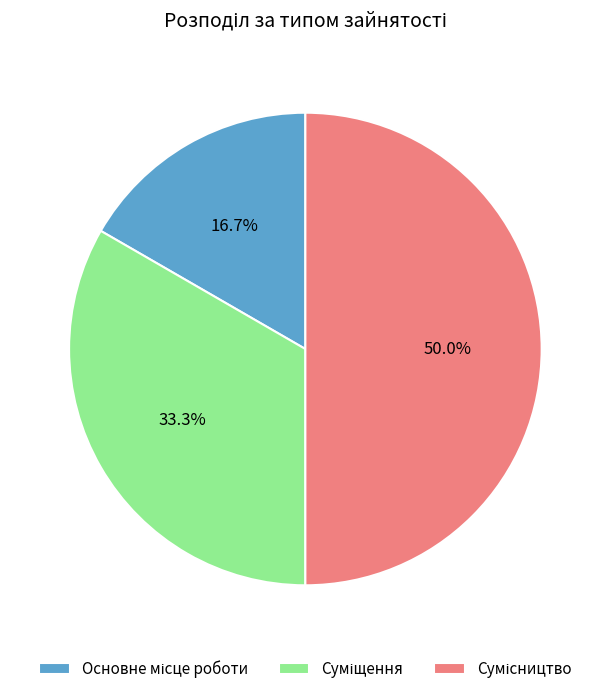

Rank the categories by value from highest to lowest.

Сумісництво, Суміщення, Основне місце роботи